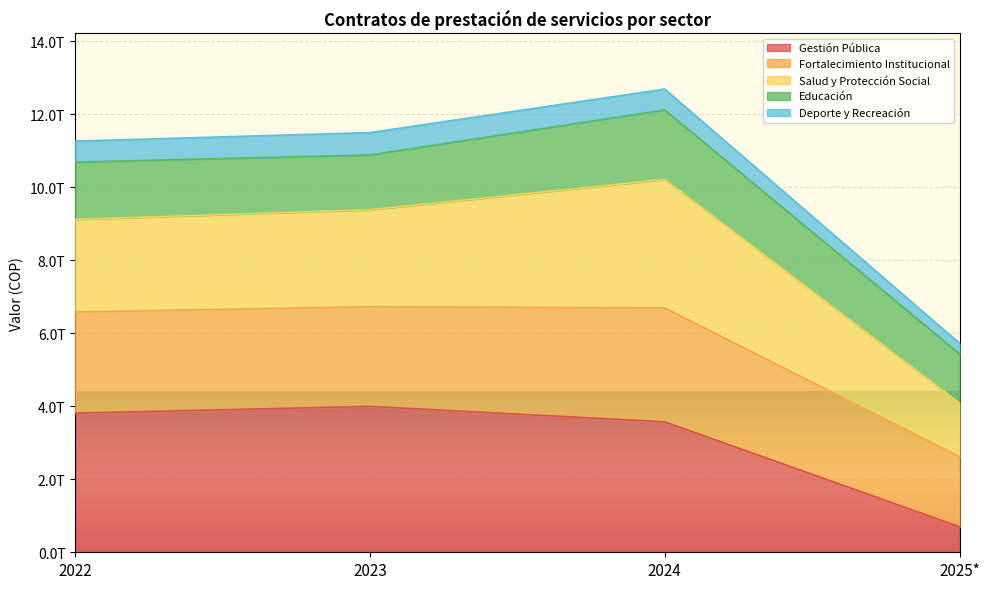

At which category does Gestión Pública reach its first local peak?

2023